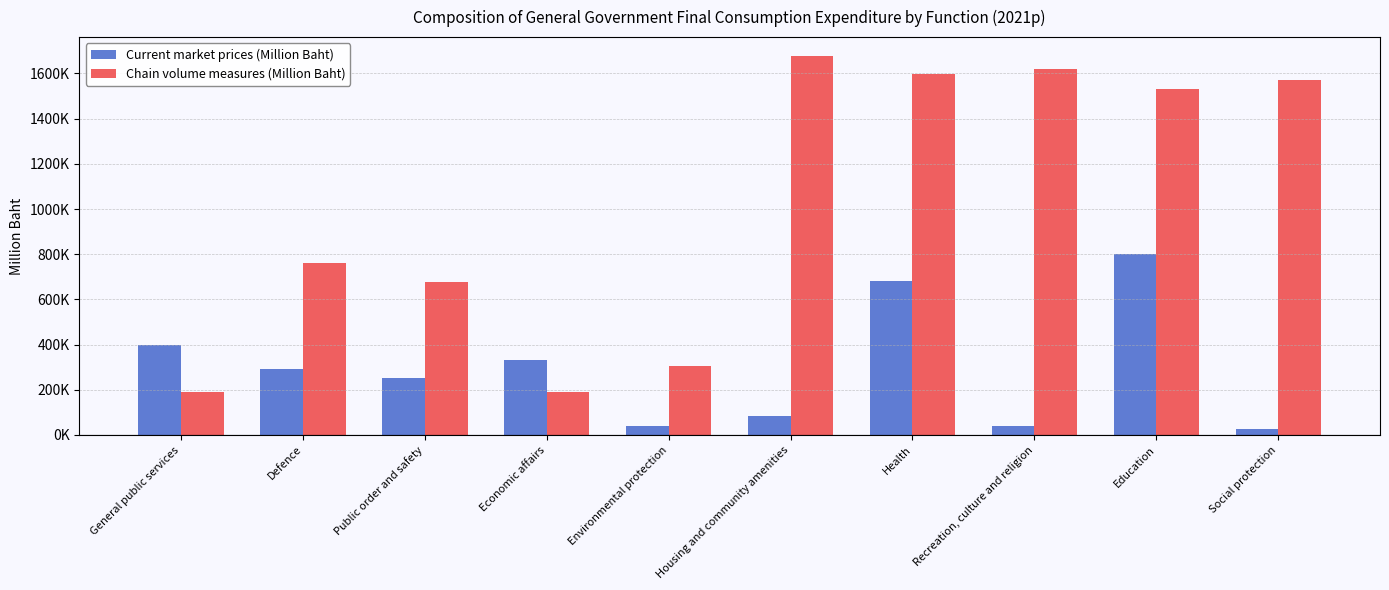

What is the total value across all series at Defence?

1049286